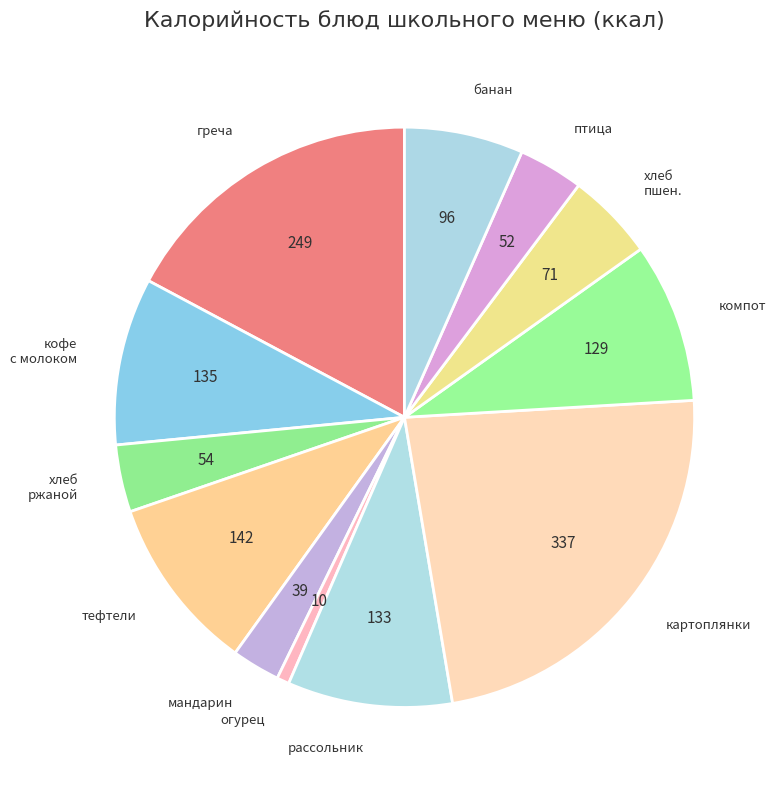

Is the sum of огурец and хлеб пшен. greater than half?

No